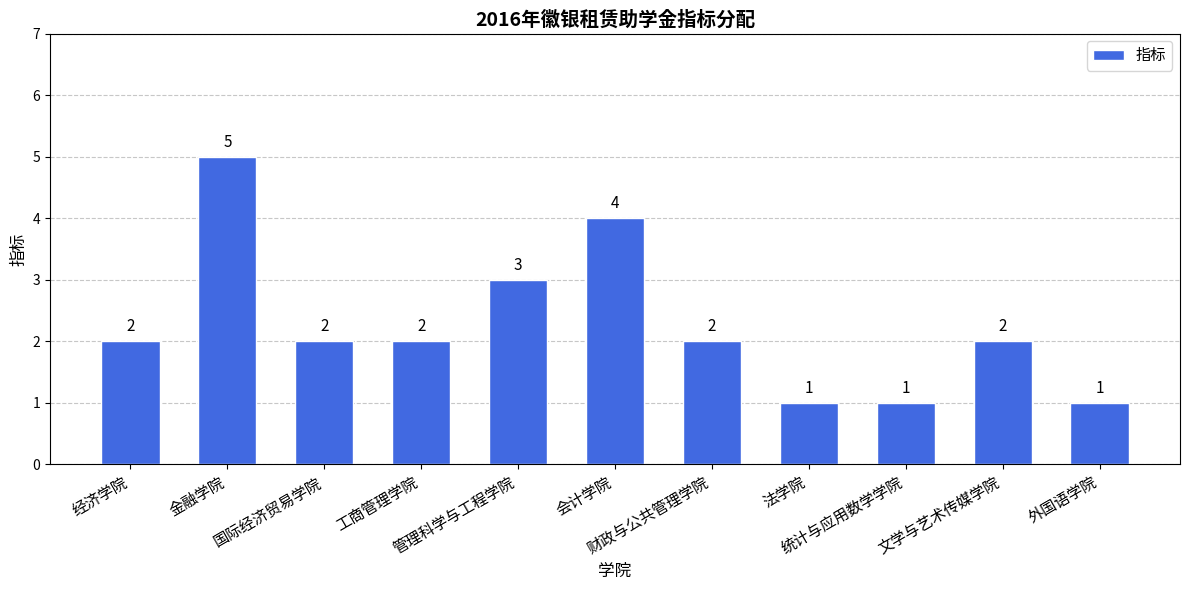

What is the average value?

2